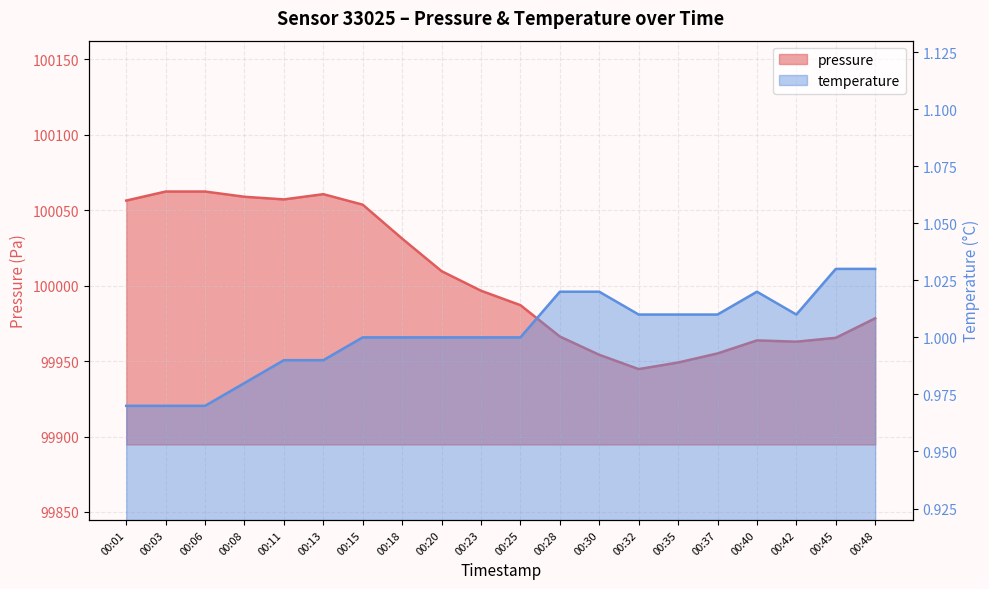

How many distinct data groups are displayed?

2